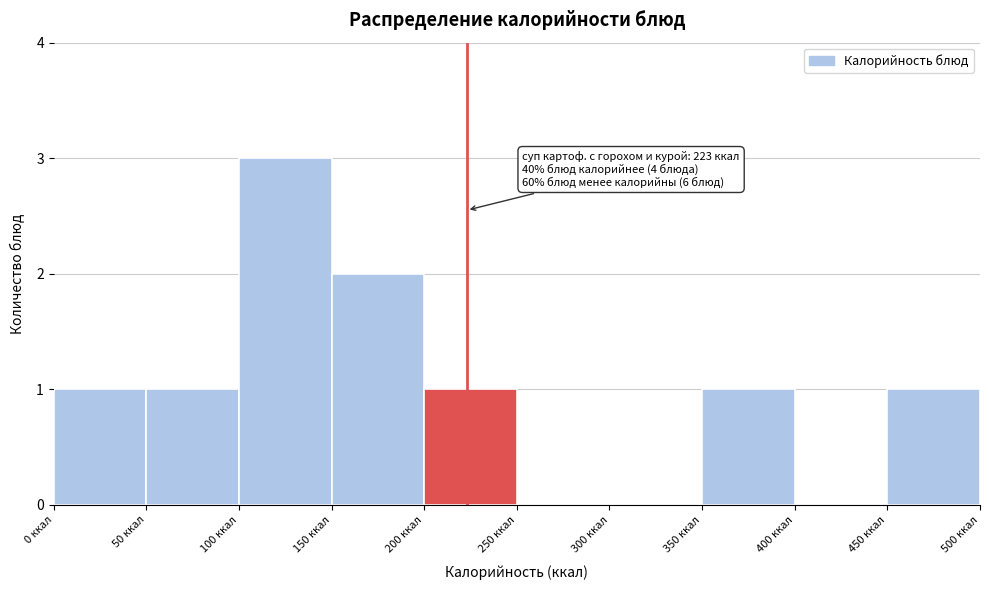

Which range on the x-axis has the tallest bar?

100 to 150